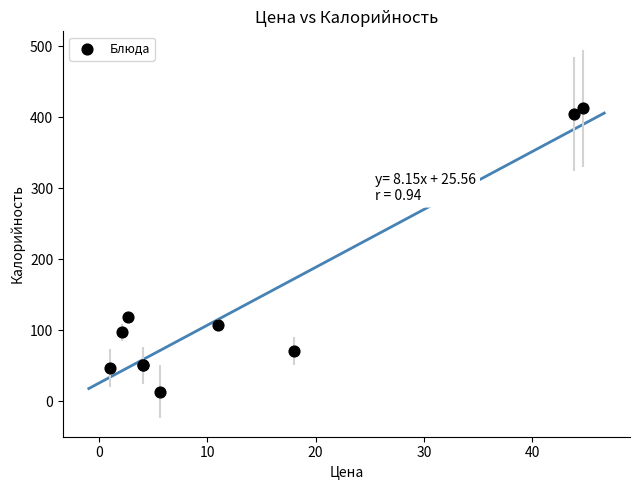

What Y value in the scatter plot is closest to 212?

118.0